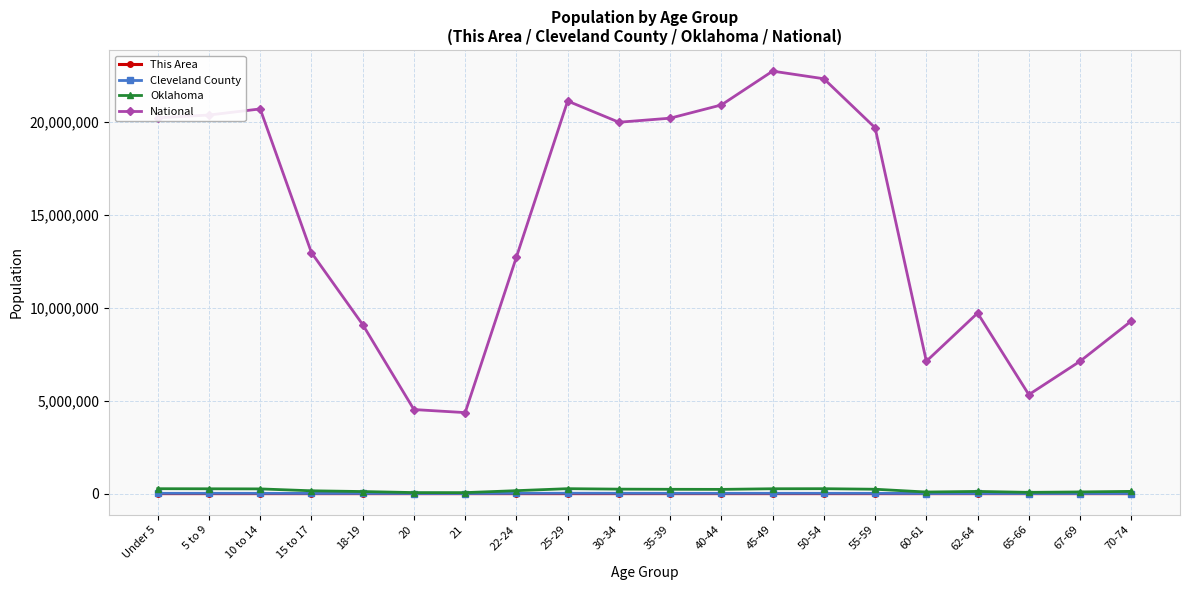

What is the label of the 15th point from the right?

20